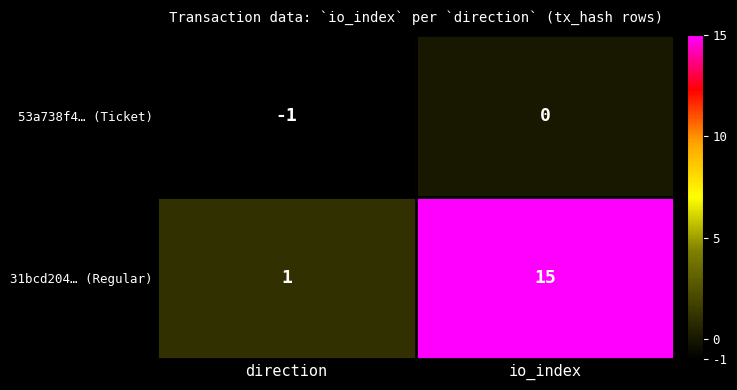

What is the average value of the 31bcd204… (Regular) series?

8